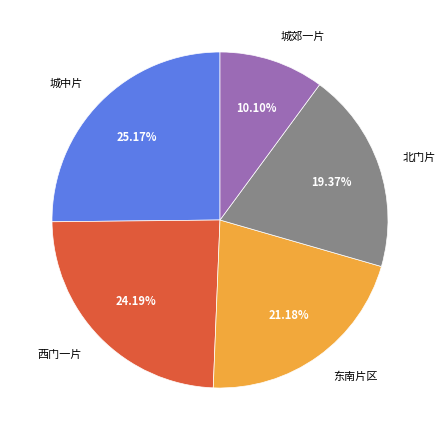

Is there any slice that represents more than half of the pie?

No